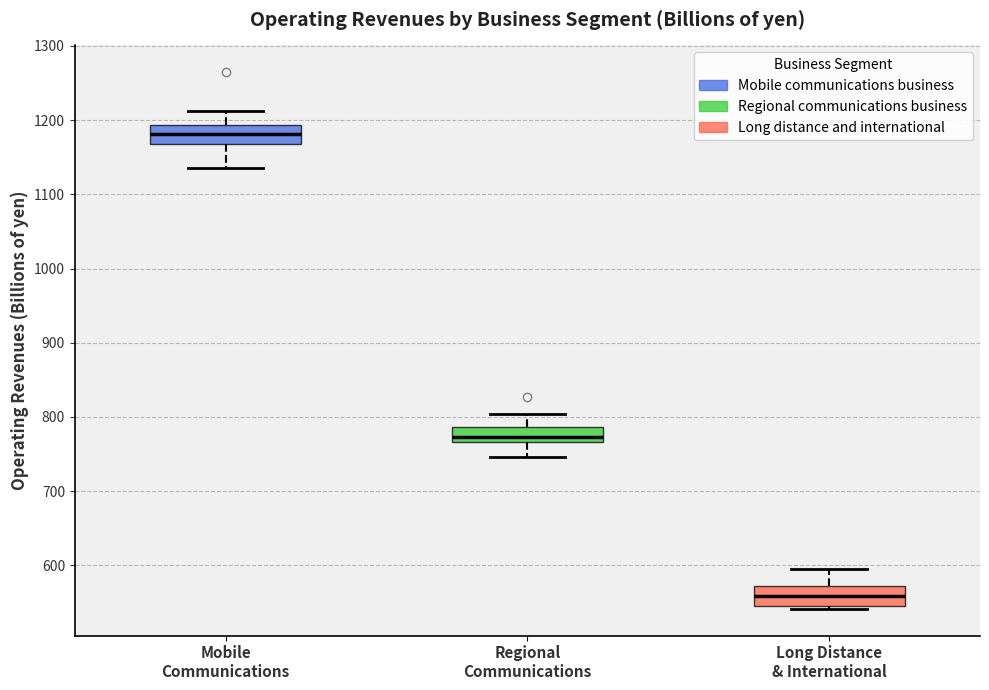

Where is the lower edge of the box for Regional Communications on the y-axis? The values are not printed on the chart, so give them approximately, as read against the axis.

770